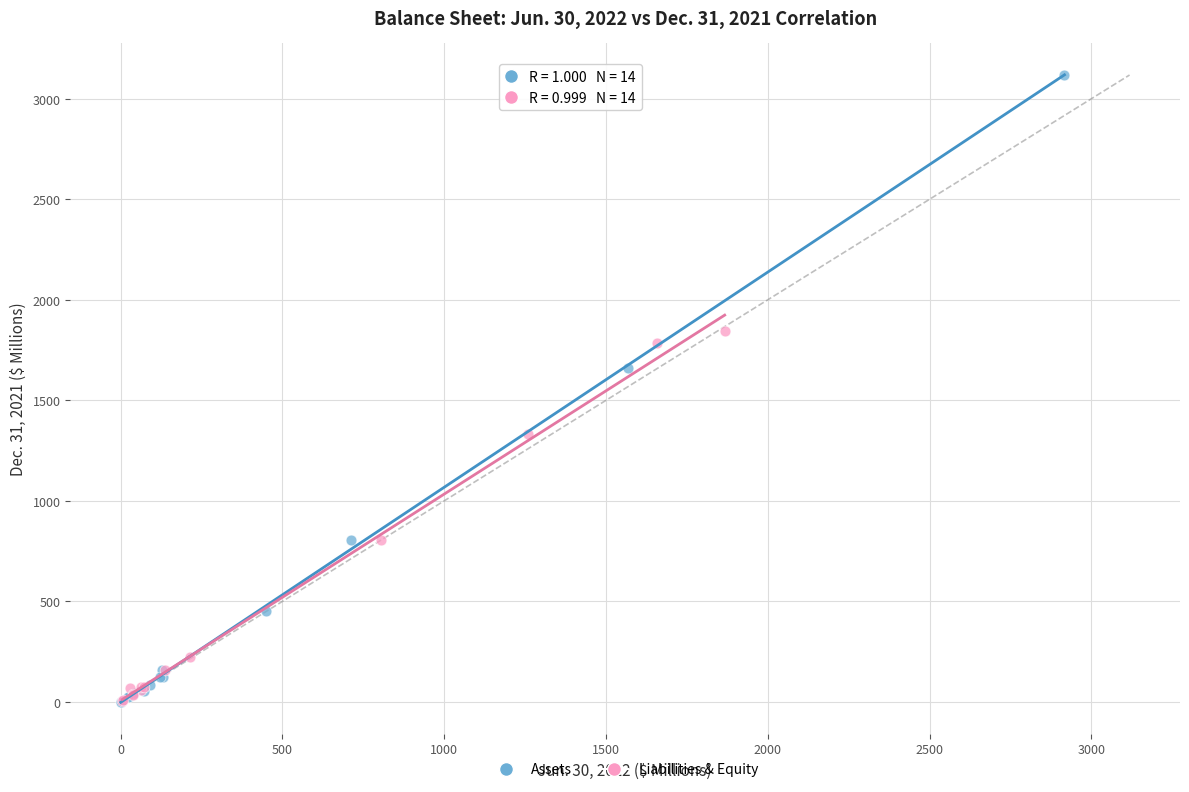

Which series has the largest Y range (max minus min)?

Assets